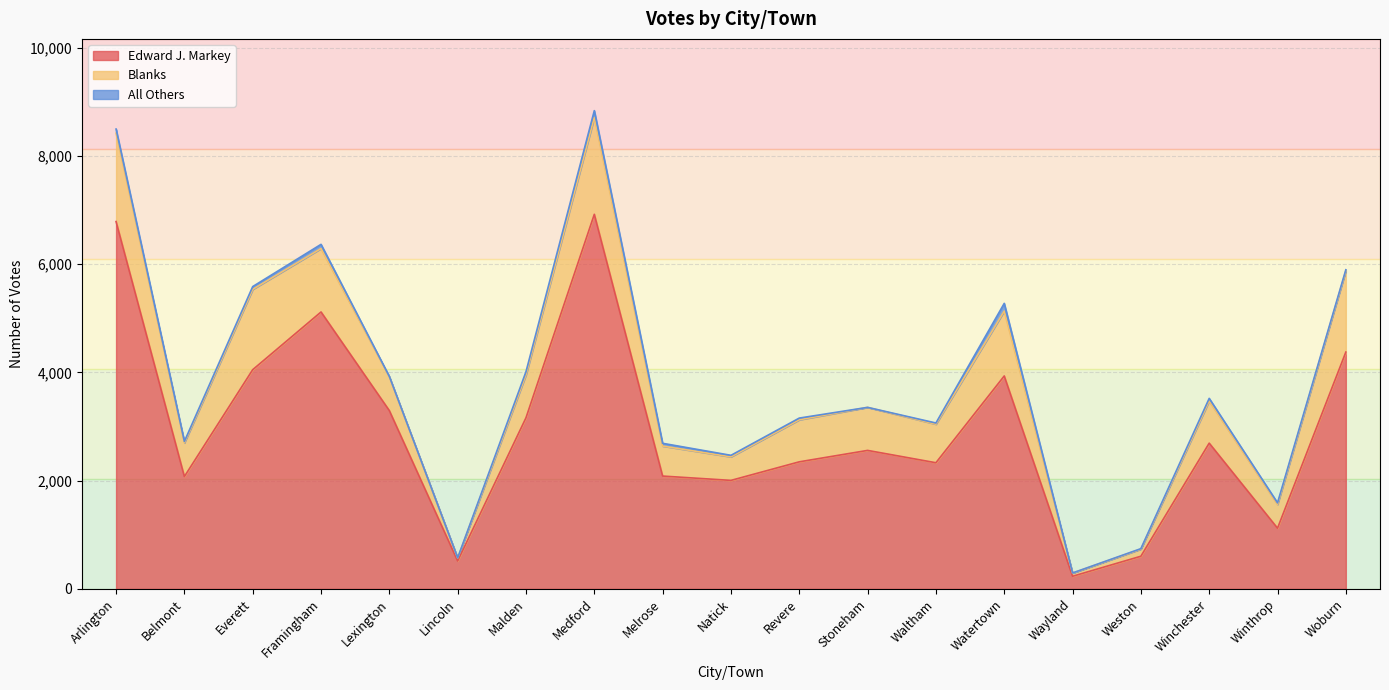

Reading left to right, extract all data points from this chart.

Edward J. Markey: Arlington=6786	Belmont=2076	Everett=4050	Framingham=5116	Lexington=3294	Lincoln=516	Malden=3162	Medford=6920	Melrose=2085	Natick=2005	Revere=2348	Stoneham=2559	Waltham=2331	Watertown=3934	Wayland=234	Weston=604	Winchester=2693	Winthrop=1122	Woburn=4375
Blanks: Arlington=1633	Belmont=622	Everett=1484	Framingham=1172	Lexington=623	Lincoln=56	Malden=793	Medford=1790	Melrose=554	Natick=435	Revere=777	Stoneham=795	Waltham=712	Watertown=1198	Wayland=59	Weston=132	Winchester=780	Winthrop=439	Woburn=1501
All Others: Arlington=76	Belmont=27	Everett=51	Framingham=77	Lexington=8	Lincoln=2	Malden=58	Medford=125	Melrose=51	Natick=28	Revere=31	Stoneham=0	Waltham=22	Watertown=143	Wayland=2	Weston=8	Winchester=47	Winthrop=29	Woburn=20